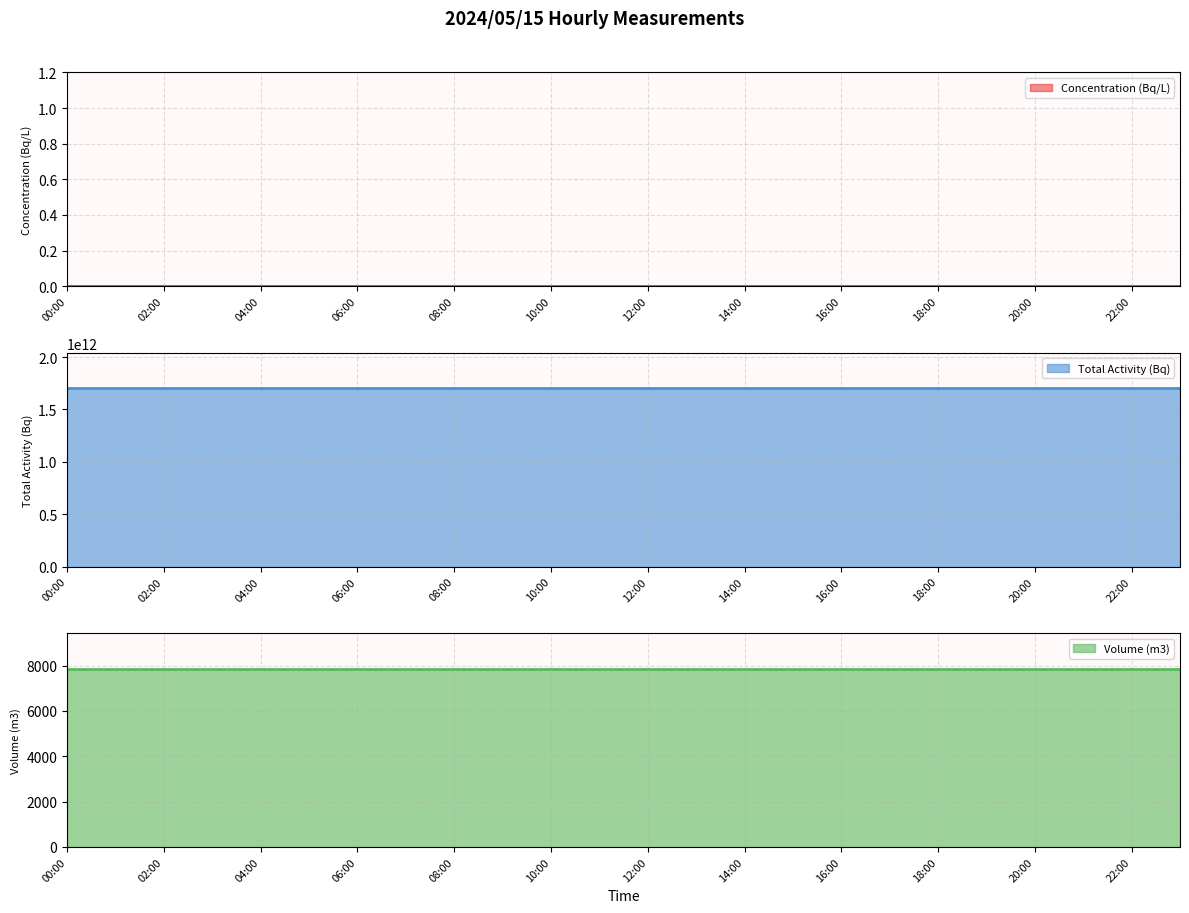

True or false: Concentration (Bq/L) and Total Activity (Bq) cross at least once.

False